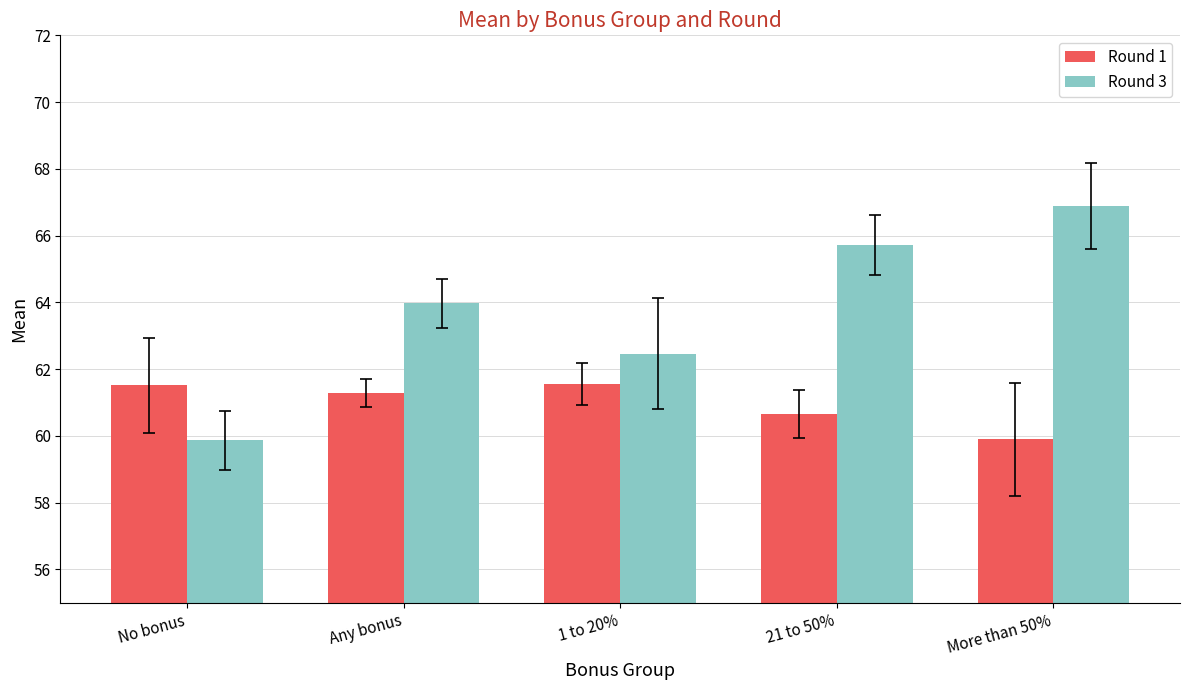

Which series has the largest range (max minus min)?

Round 3